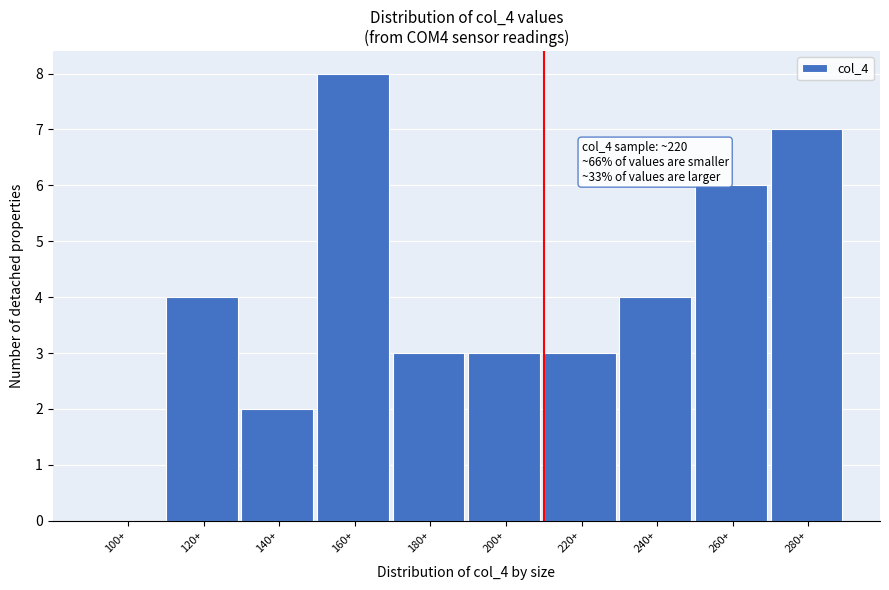

Reading left to right, transcribe all the data shown in this chart.

100+=0	120+=4	140+=2	160+=8	180+=3	200+=3	220+=3	240+=4	260+=6	280+=7